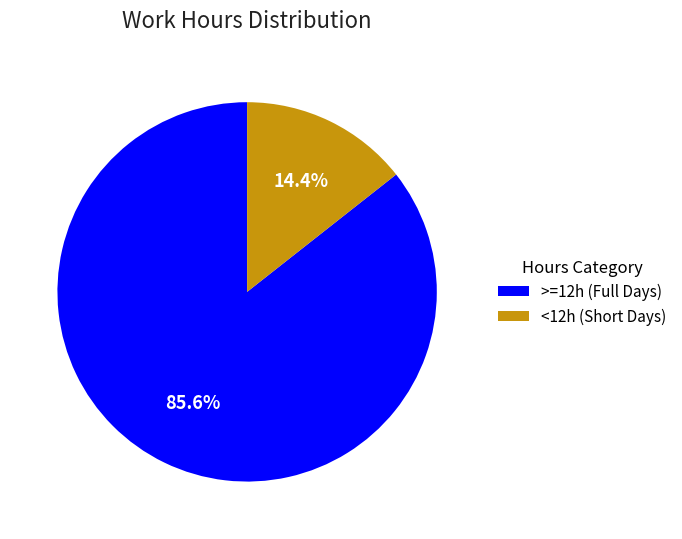

Which has a higher value, >=12h (Full Days) or <12h (Short Days)?

>=12h (Full Days)